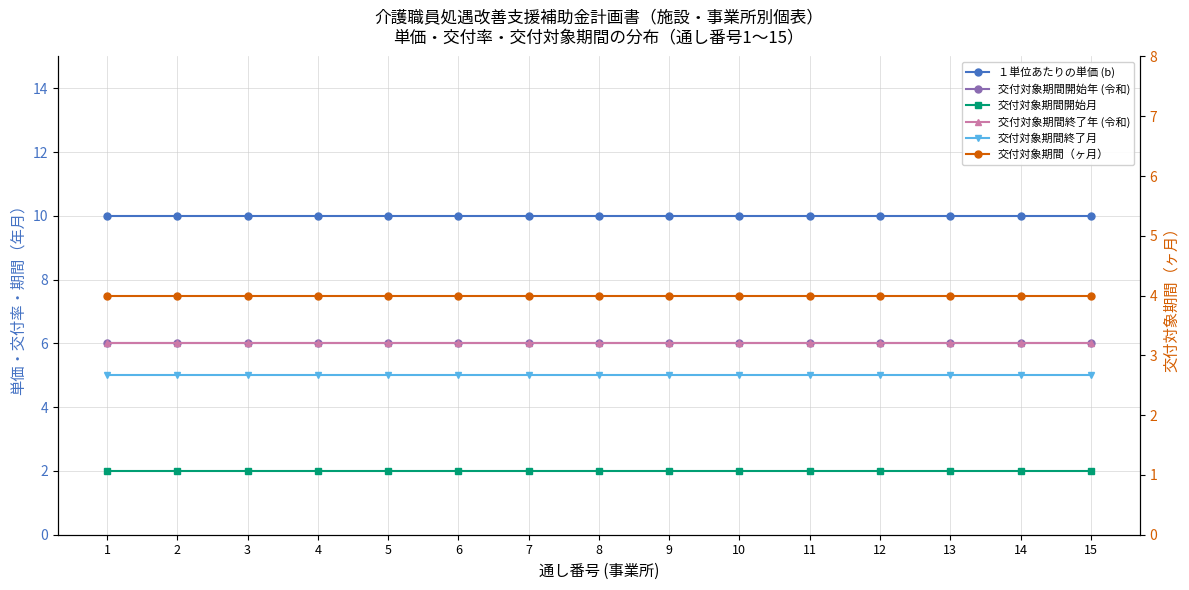

What are all the series names shown in the legend?

１単位あたりの単価 (b), 交付対象期間開始年 (令和), 交付対象期間開始月, 交付対象期間終了年 (令和), 交付対象期間終了月, 交付対象期間（ヶ月）